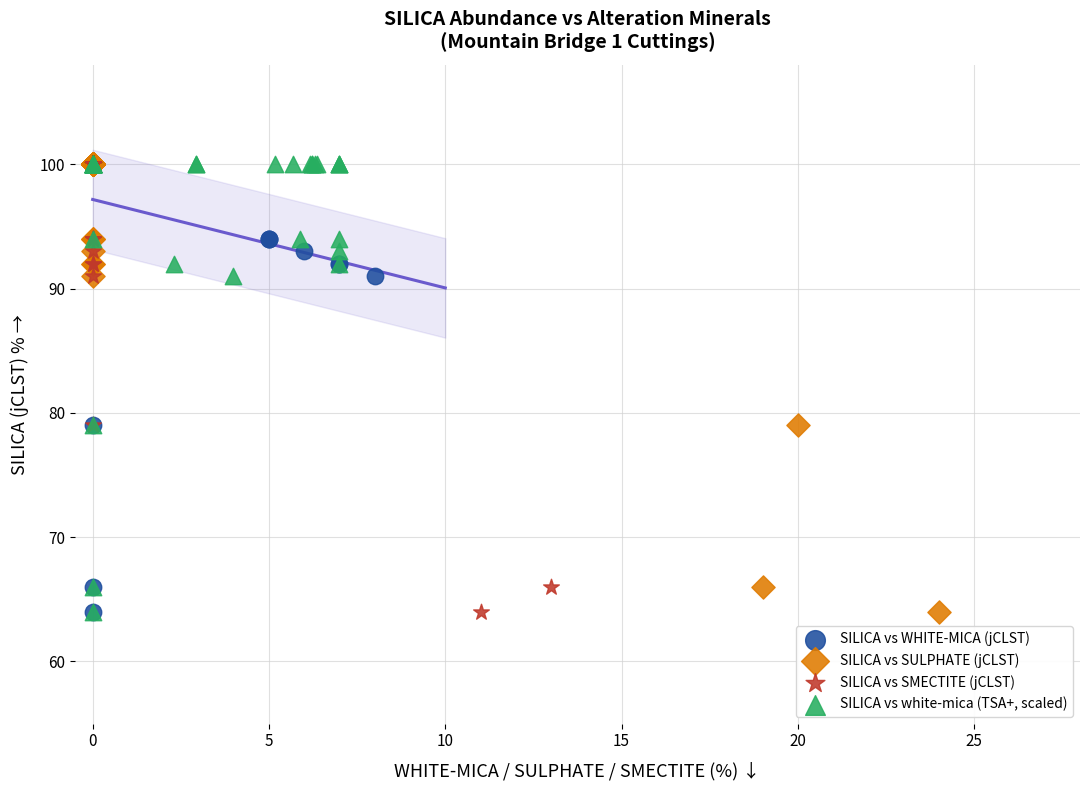

What are all the series names shown in the legend?

SILICA vs WHITE-MICA (jCLST), SILICA vs SULPHATE (jCLST), SILICA vs SMECTITE (jCLST), SILICA vs white-mica (TSA+, scaled)